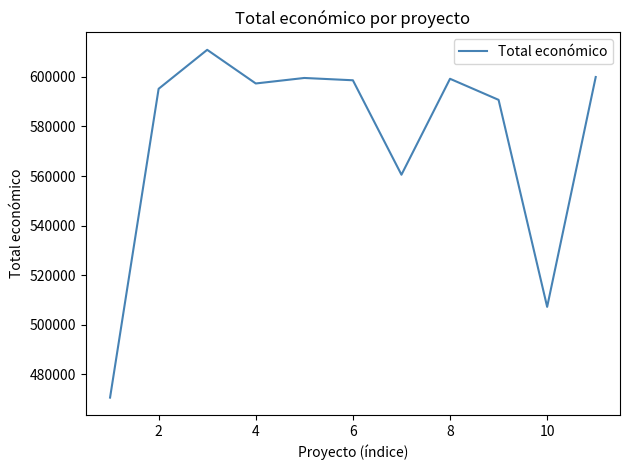

What is the difference between the second highest and second lowest values?

92672